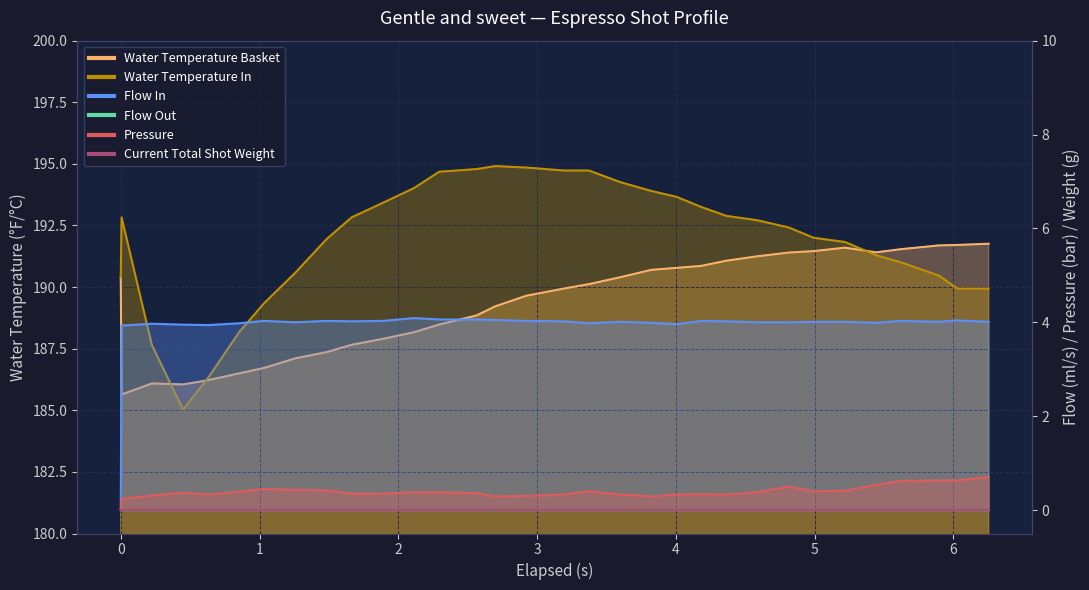

Which series has the widest spread of values?

water_temperature_in